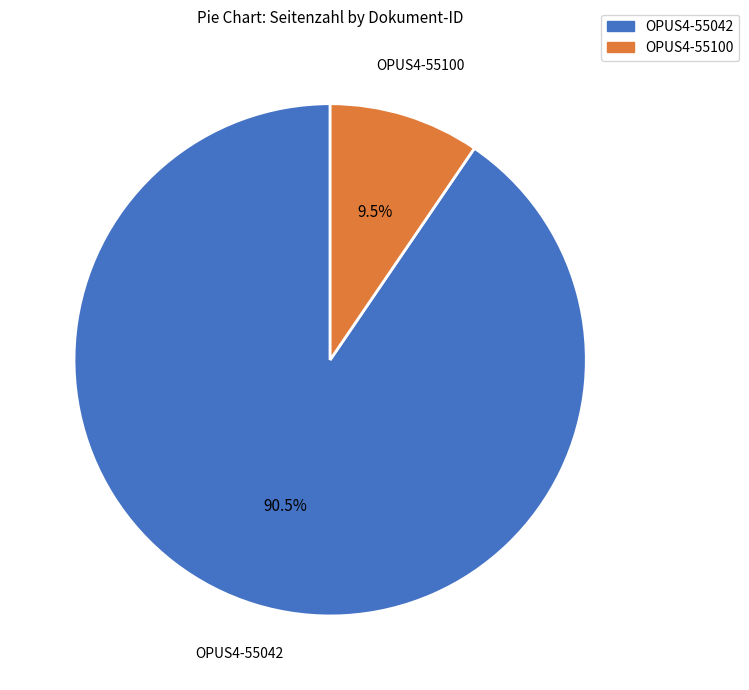

Between OPUS4-55042 and OPUS4-55100, which is larger?

OPUS4-55042